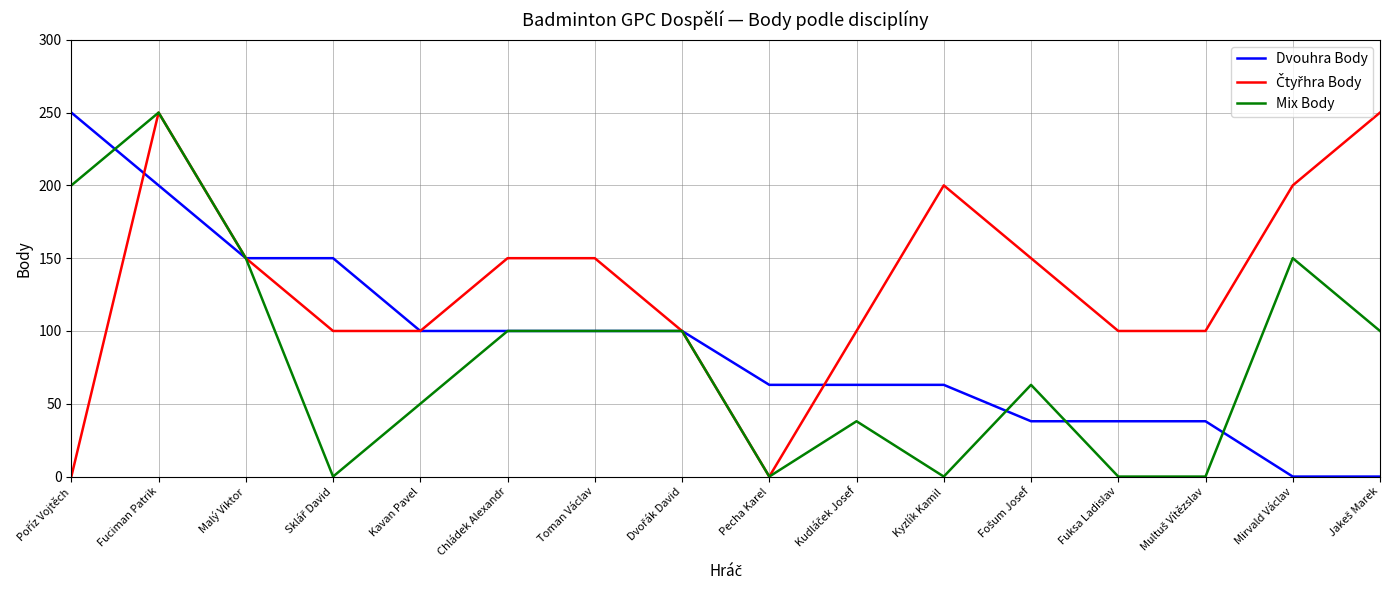

What is the greatest value displayed?

250